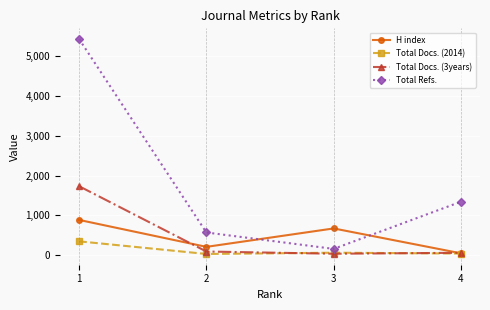

What is the greatest value displayed?

5436